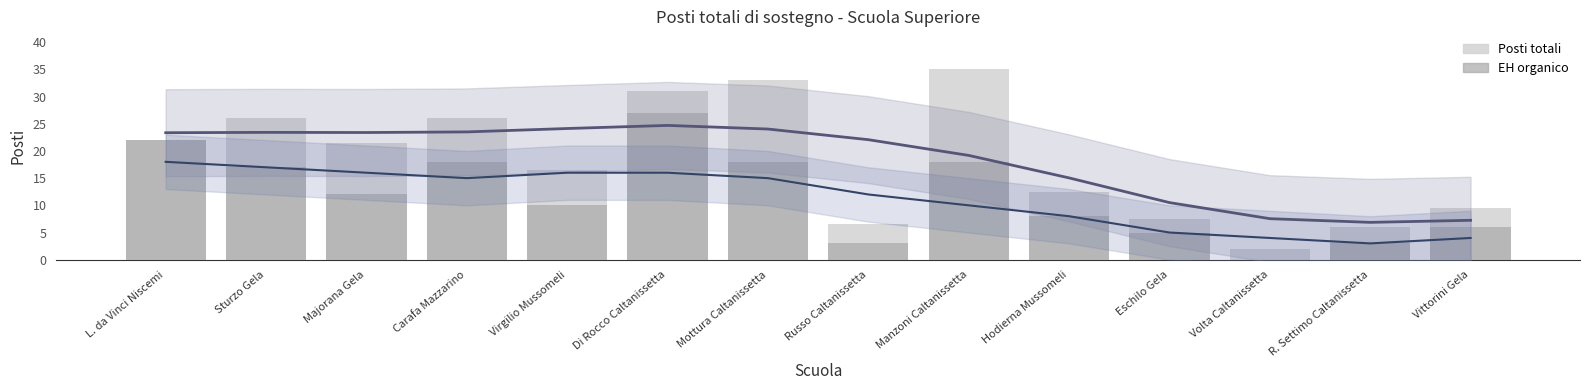

What is the lowest value of the Posti totali series?

2.0